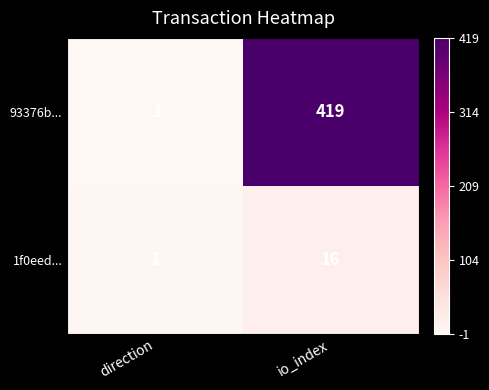

Which category has the highest value across all series?

io_index